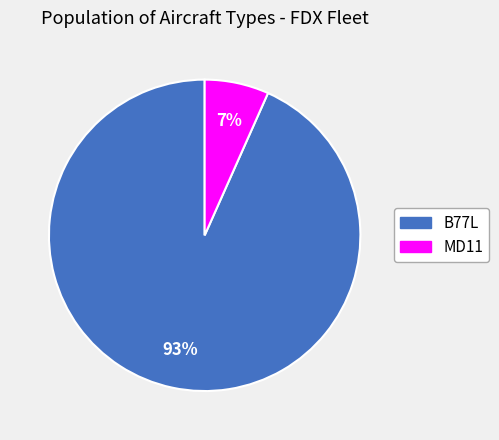

Count the number of slices in the pie.

2